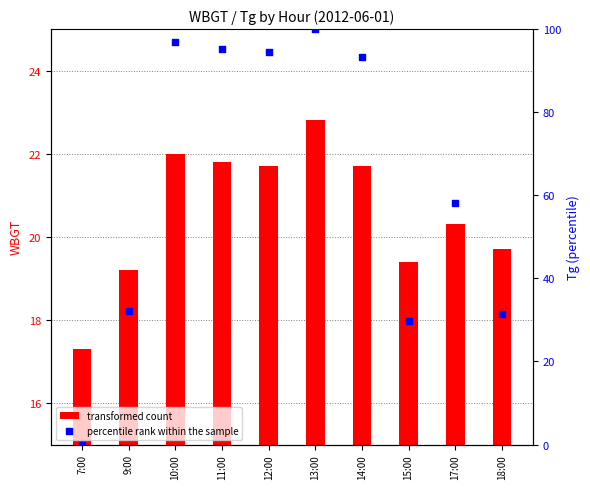

Which series contains the lowest Y value?

percentile rank within the sample